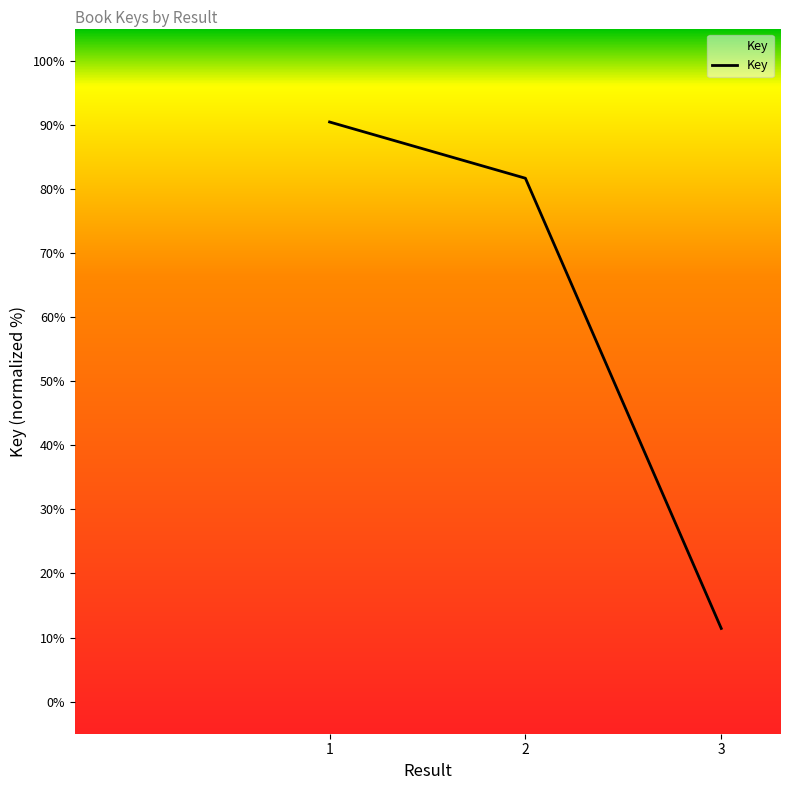

Reading right to left, transcribe all the data shown in this chart.

11.4	81.7	90.4